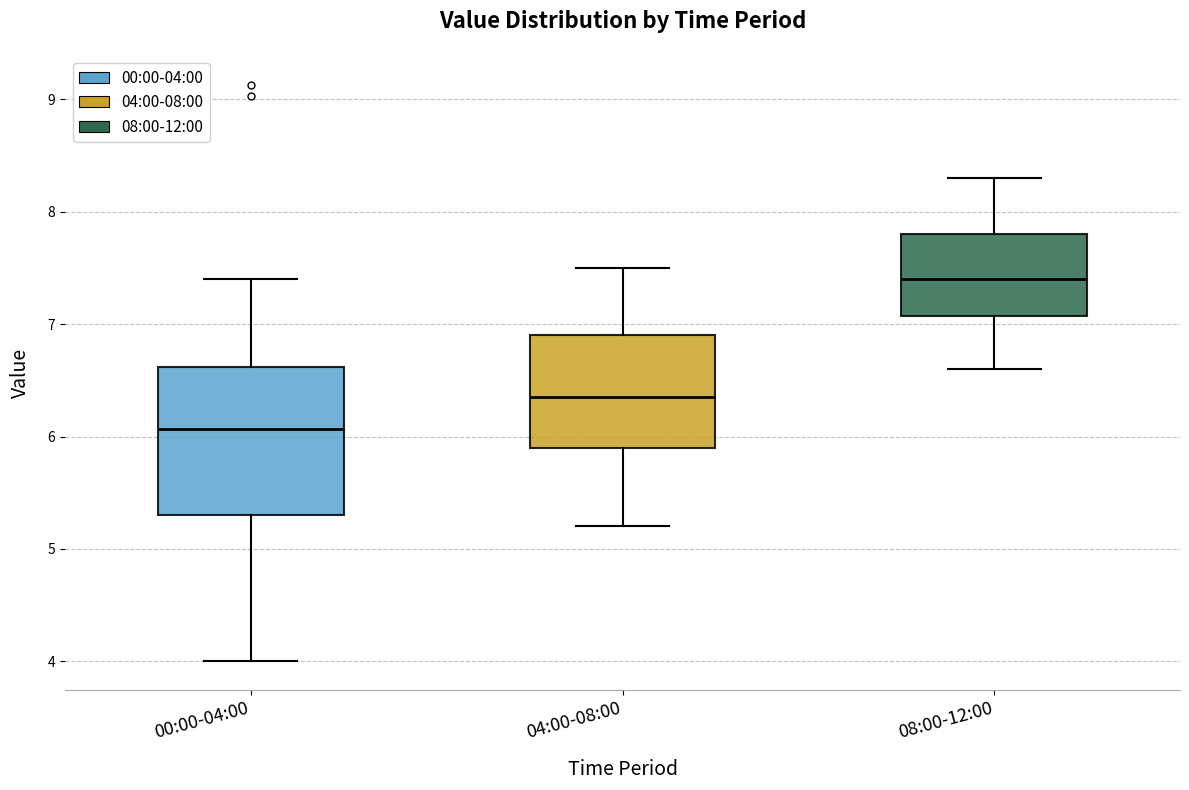

Comparing the boxes themselves (not the whiskers), which one is the tallest?

00:00-04:00